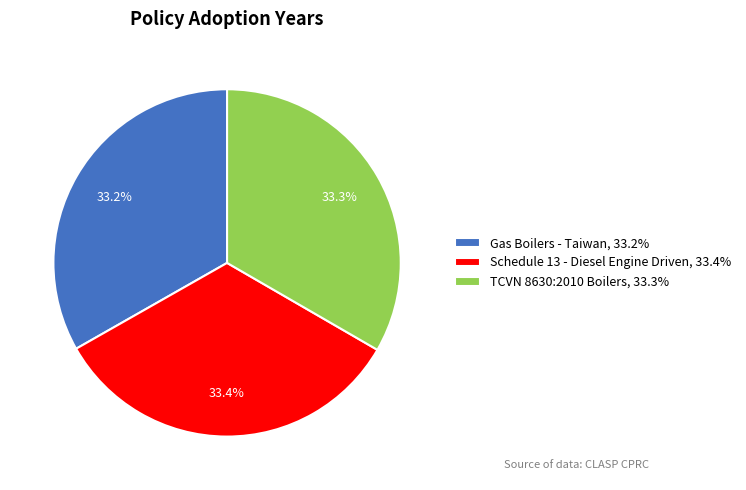

True or false: TCVN 8630:2010 Boilers accounts for 27% of the total.

False